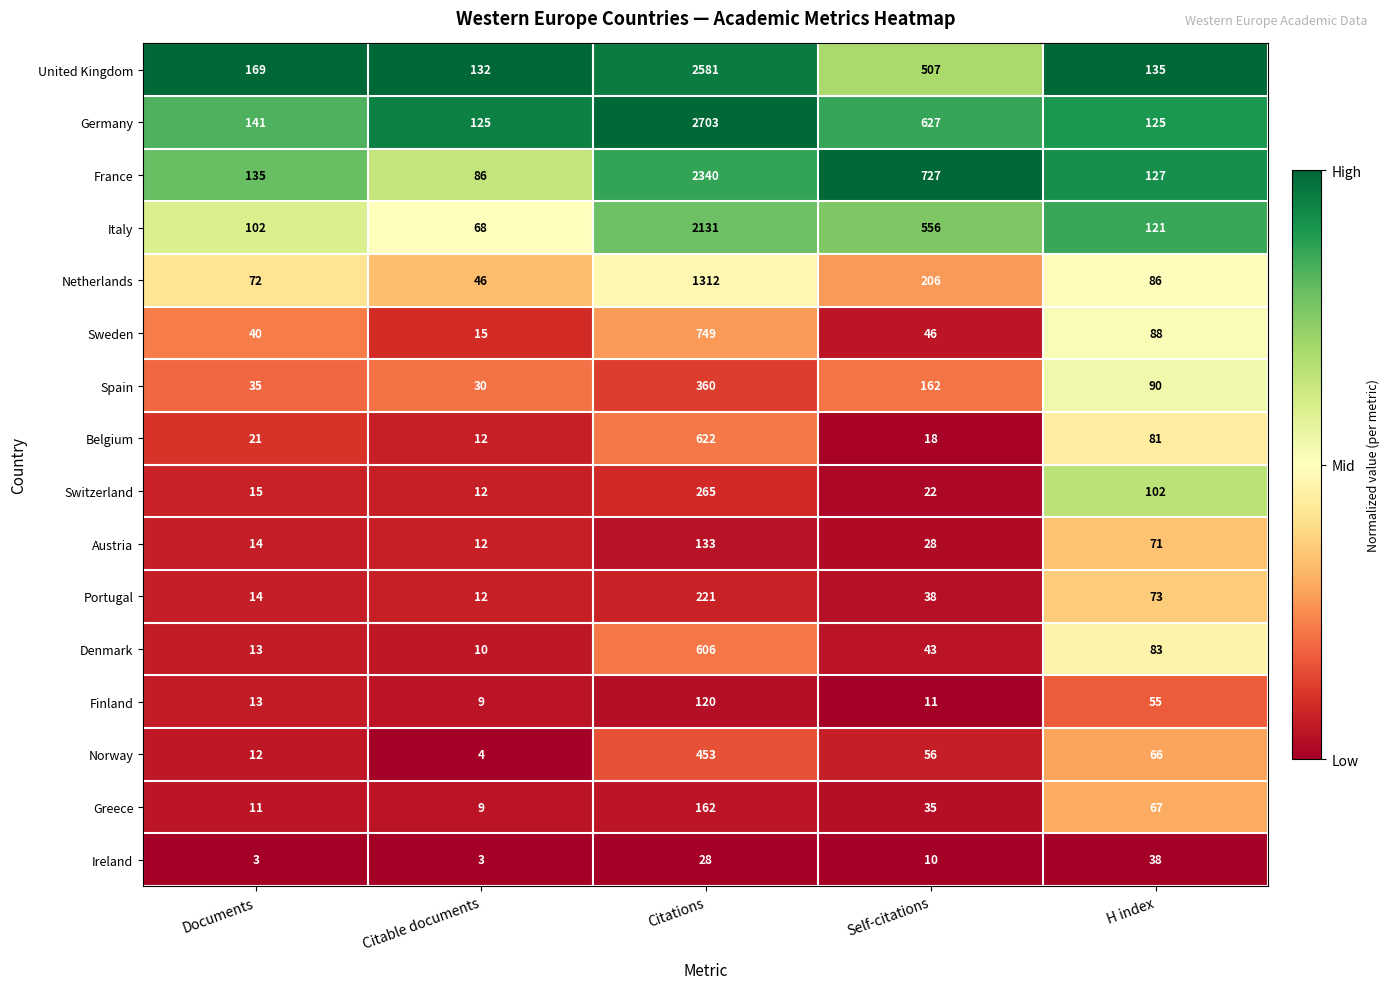

At Citations, list the series in order from smallest to largest.

Ireland, Finland, Austria, Greece, Portugal, Switzerland, Spain, Norway, Denmark, Belgium, Sweden, Netherlands, Italy, France, United Kingdom, Germany